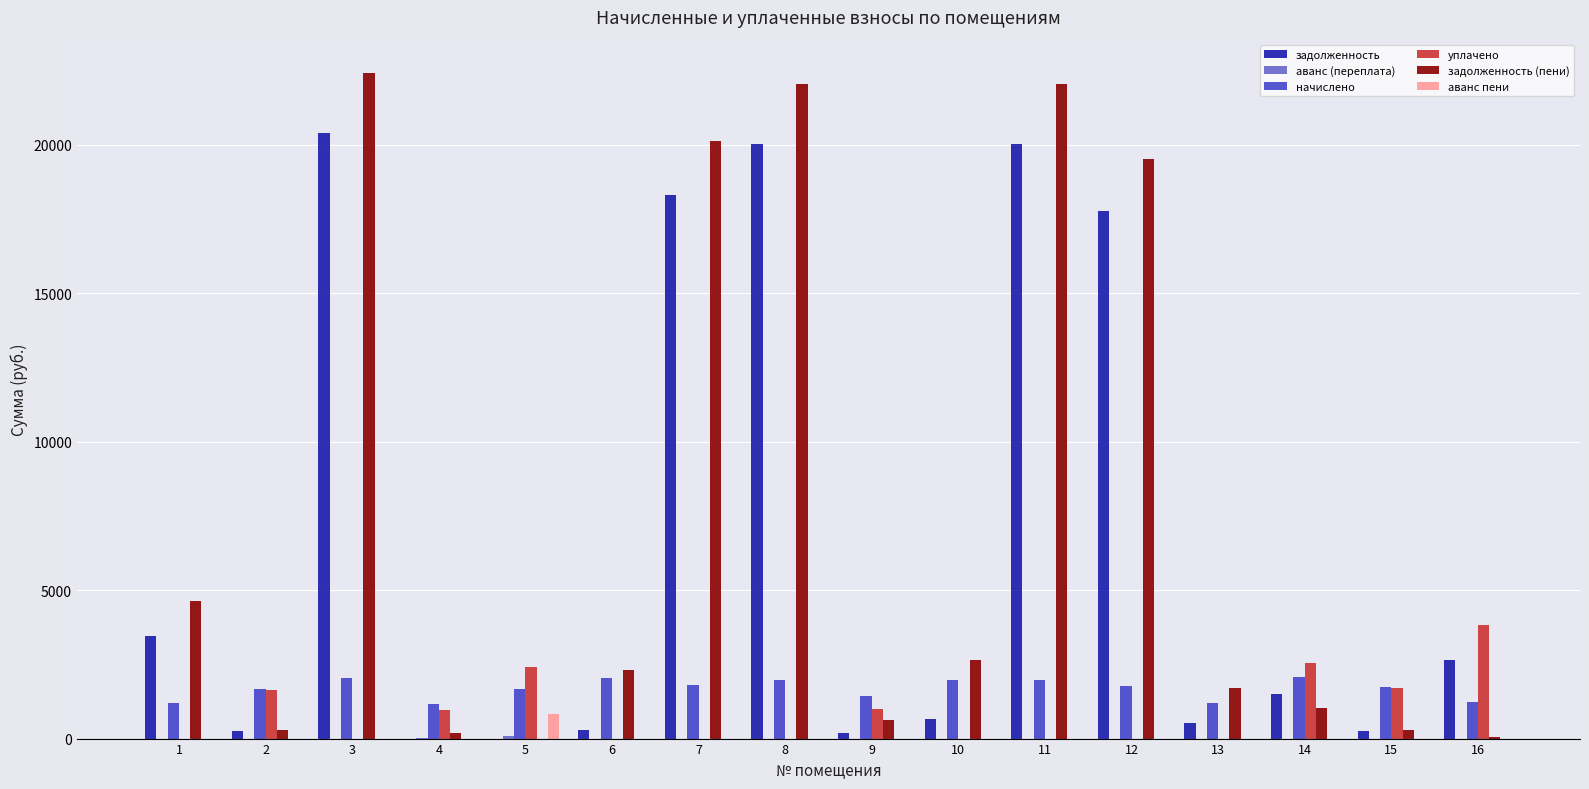

What is the total value across all series at 3?

44829.0